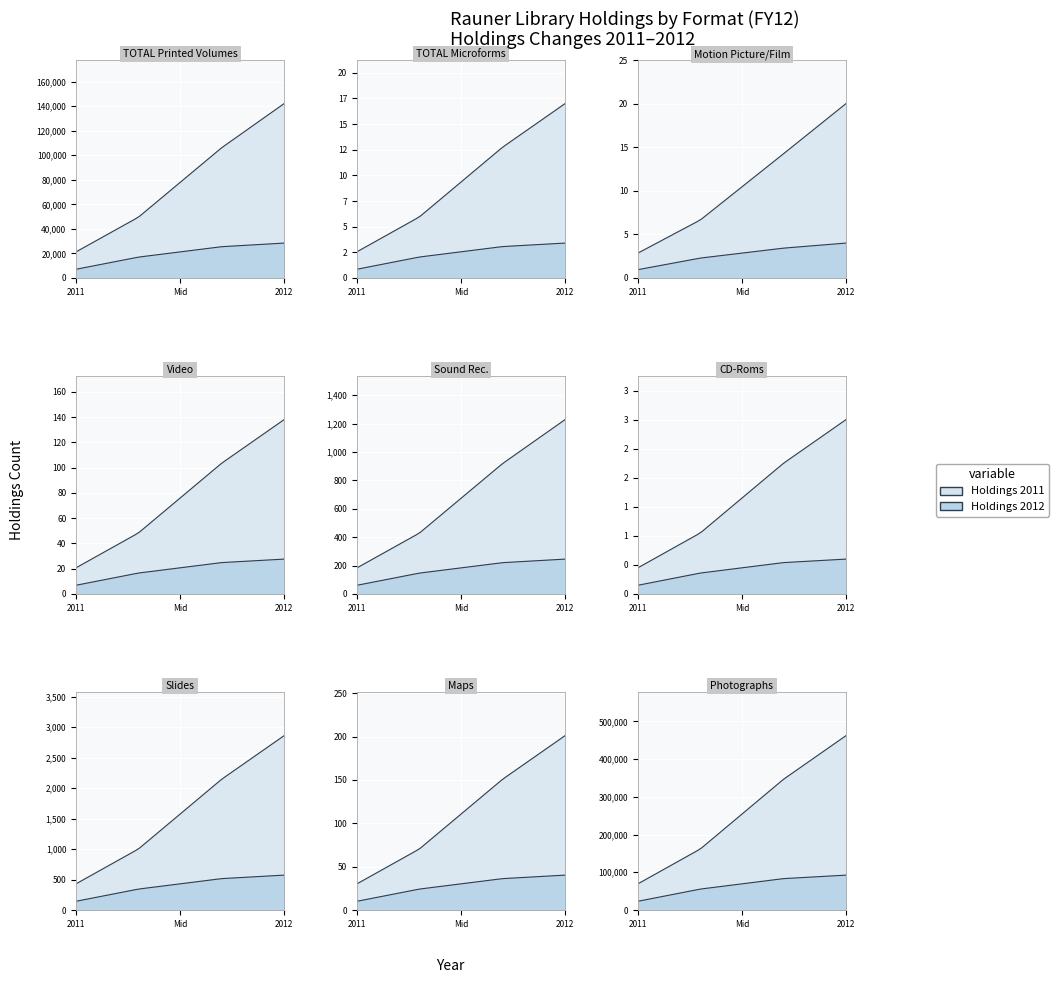

How many distinct data groups are displayed?

2